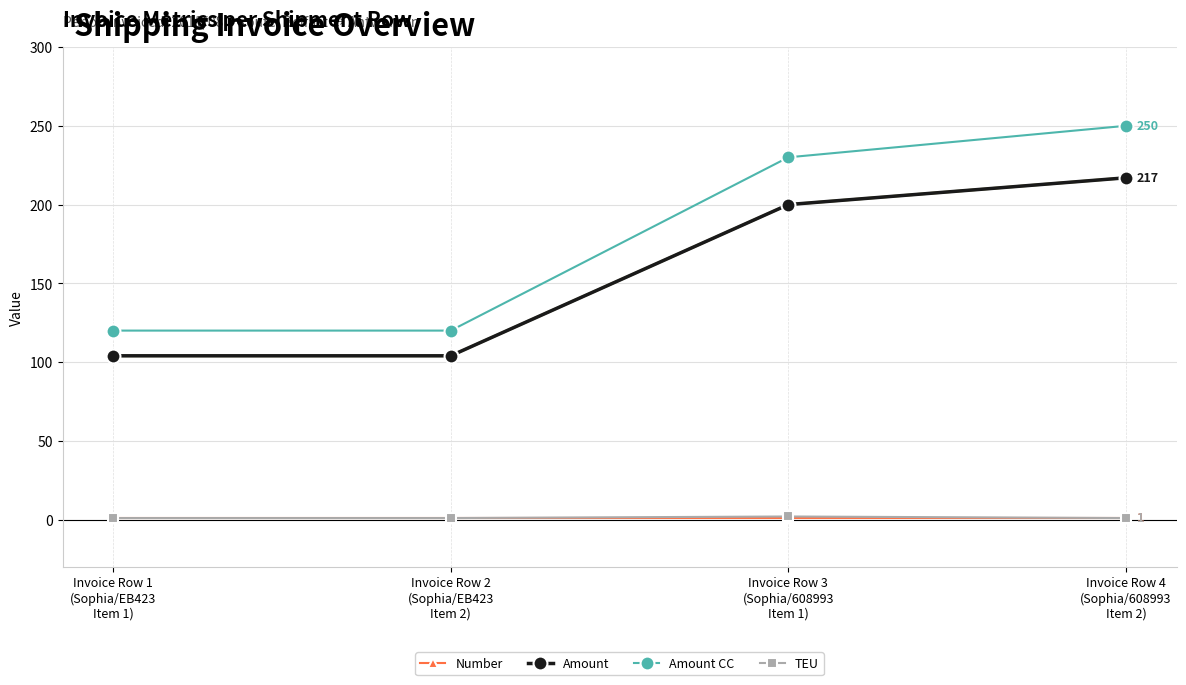

What is the label of the 1st point from the right?

Invoice Row 4
(Sophia/608993
Item 2)